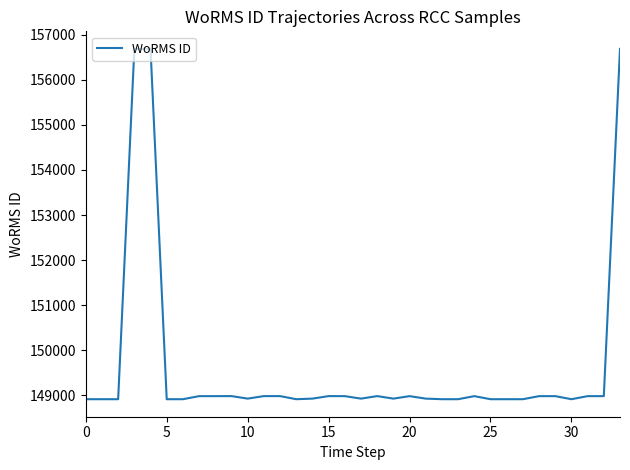

What is the greatest value displayed?

156689